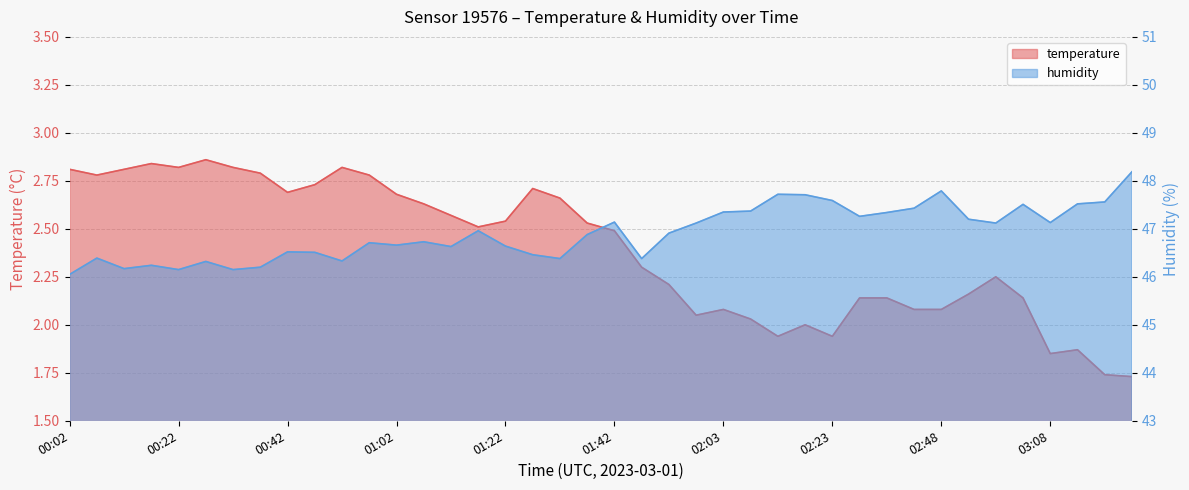

What is the label of the 18th point from the right?

01:52